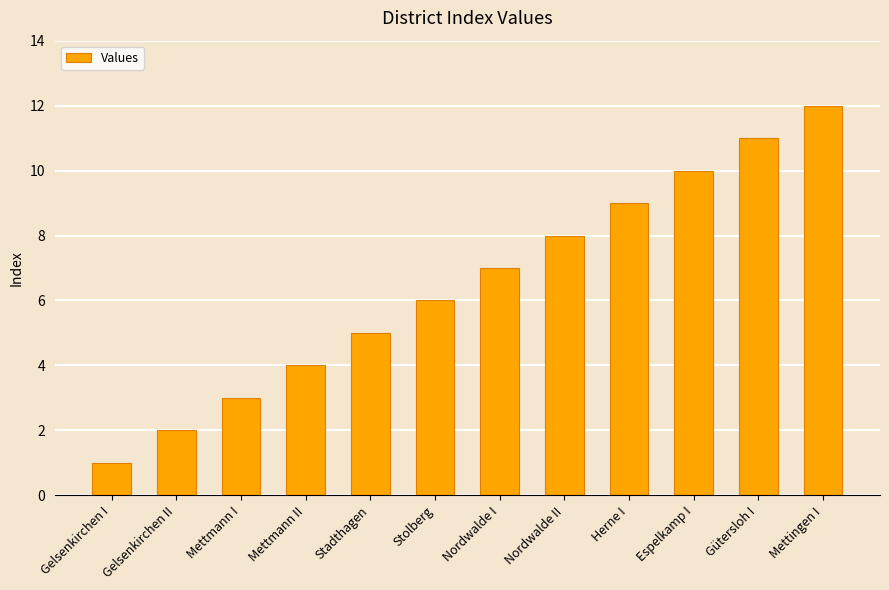

What is the label of the 7th bar from the left?

Nordwalde I